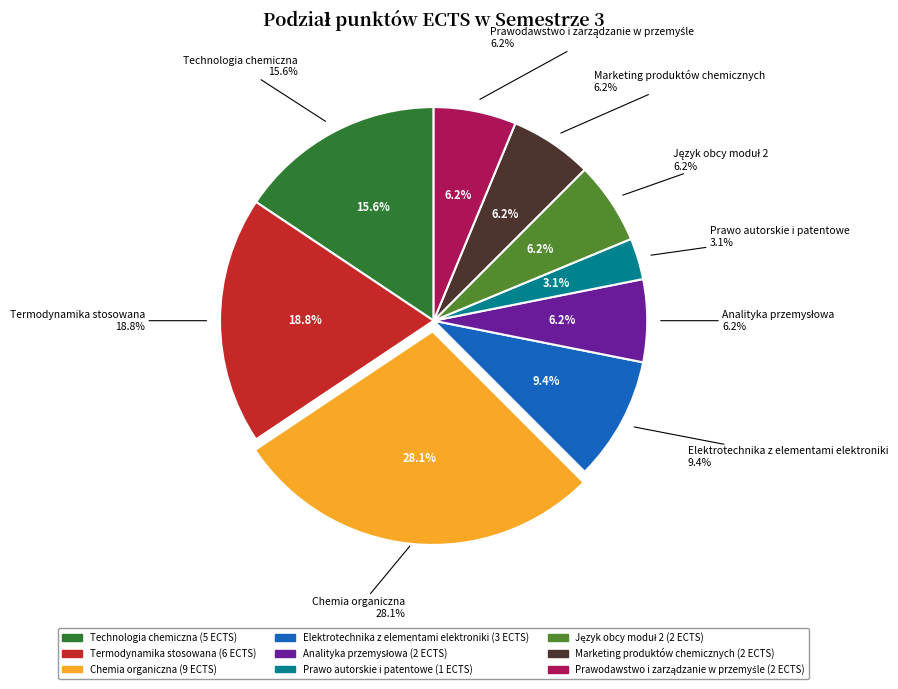

Which has a higher value, Analityka przemysłowa or Język obcy moduł 2?

Analityka przemysłowa